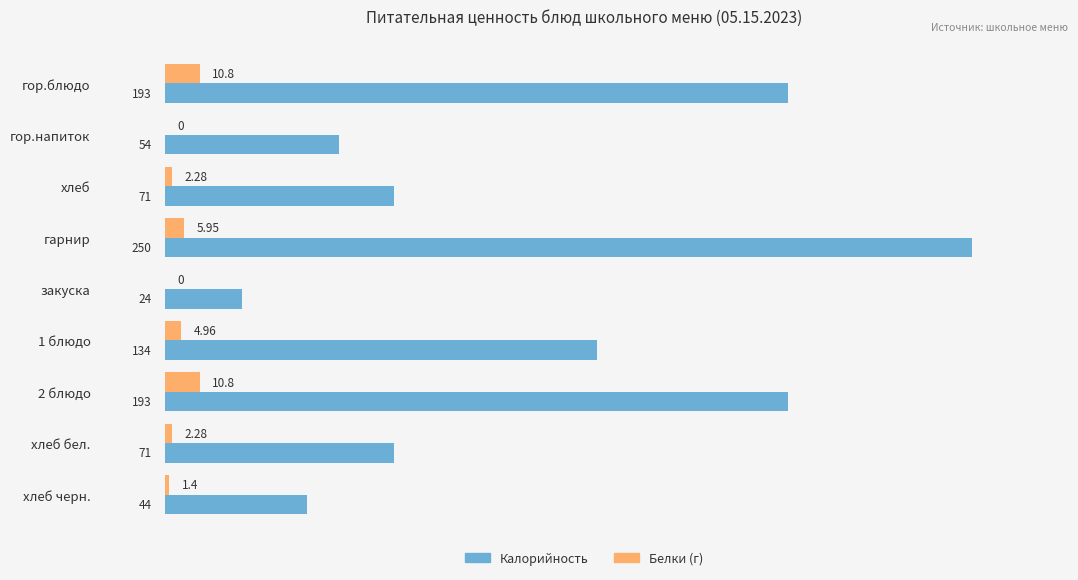

What are all the series names shown in the legend?

Калорийность, Белки (г)